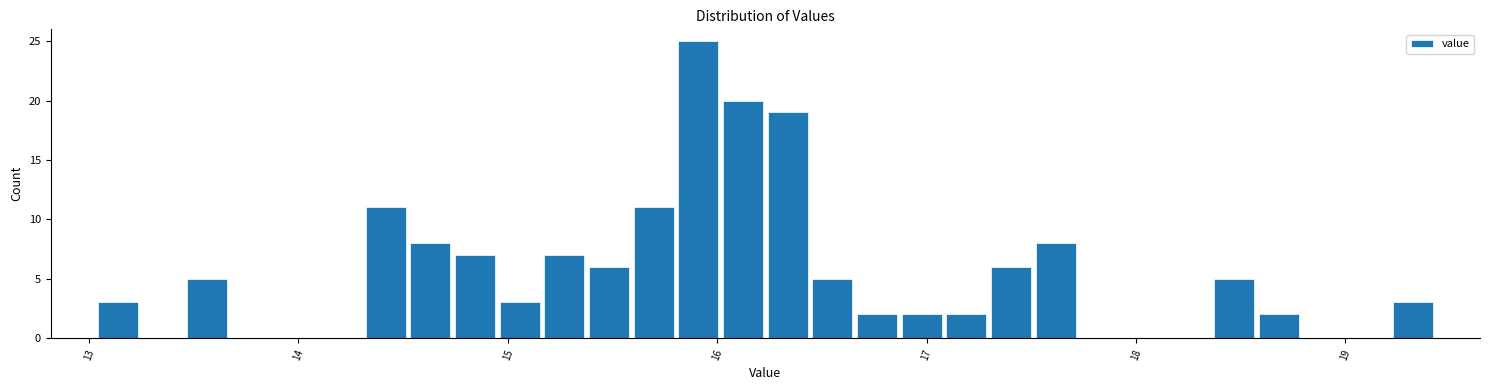

Read against the x-axis, roughly where is the centre of the tallest bar?

15.9